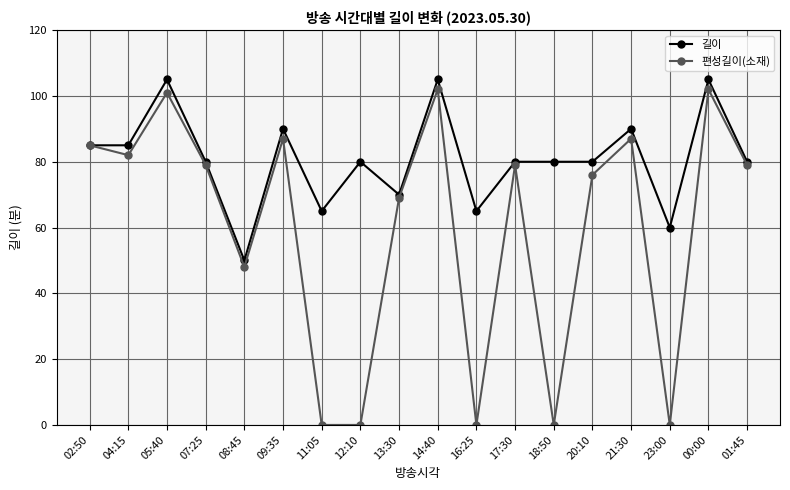

Is it true that 길이 equals 80 at 20:10?

True